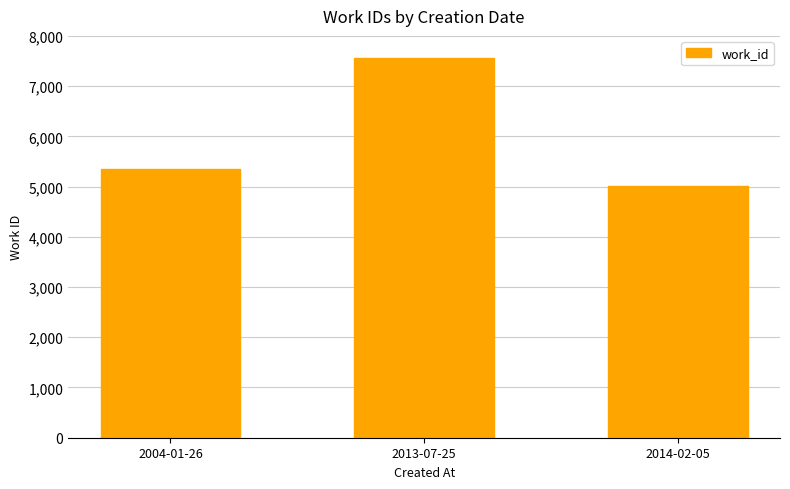

Reading left to right, list all the values displayed in this chart.

2004-01-26=5351	2013-07-25=7566	2014-02-05=5011